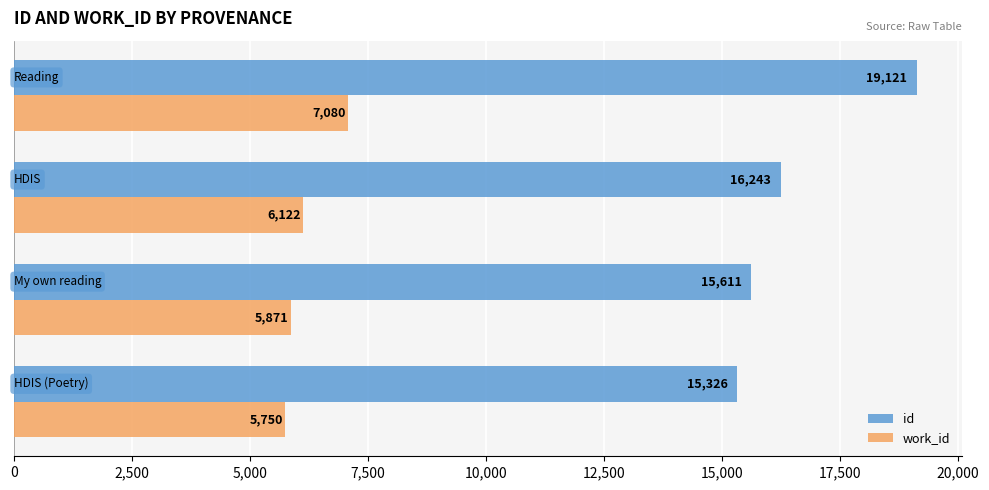

At how many categories does at least one series exceed 14641?

4